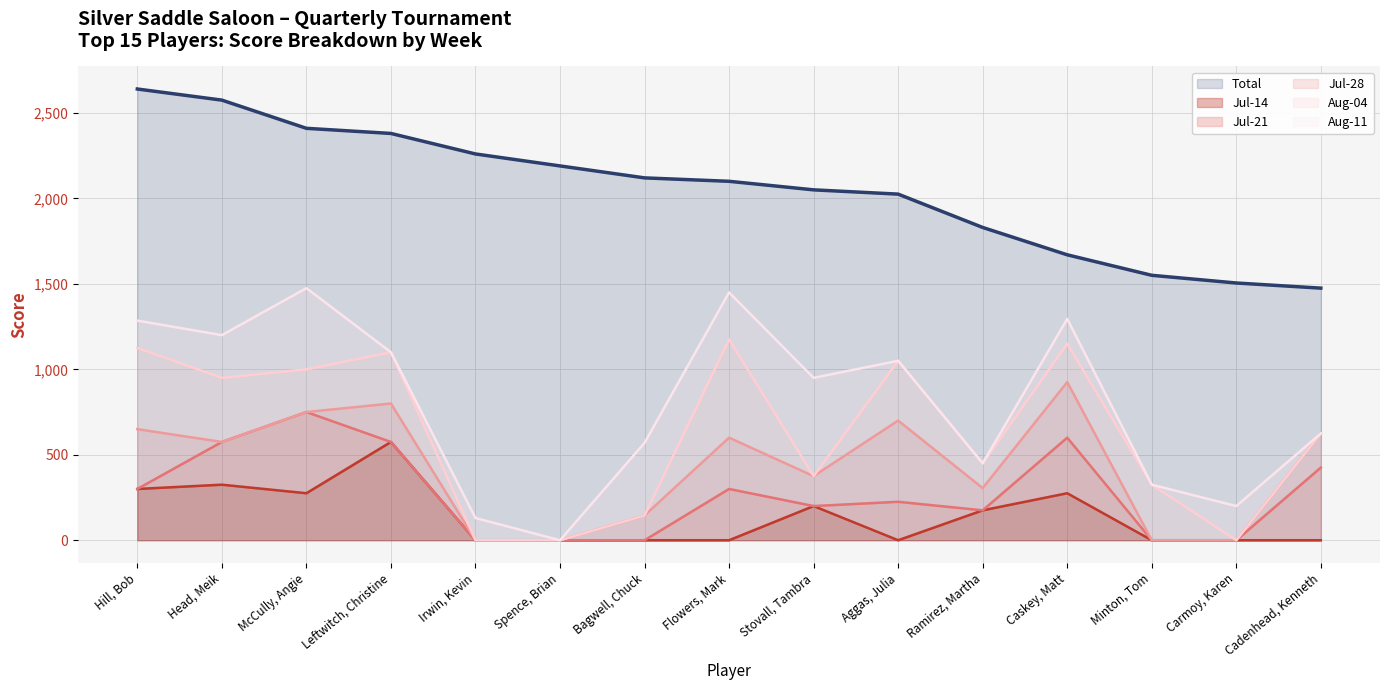

Rank the series by their maximum value, from highest to lowest.

Total (line), Aug-11 (line), Aug-04 (line), Jul-28 (line), Jul-21 (line), Jul-14 (line)